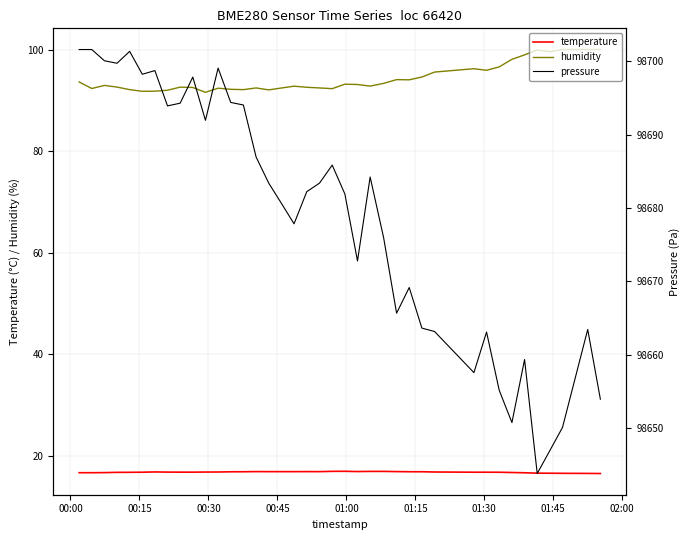

True or false: temperature and humidity intersect in this chart.

False